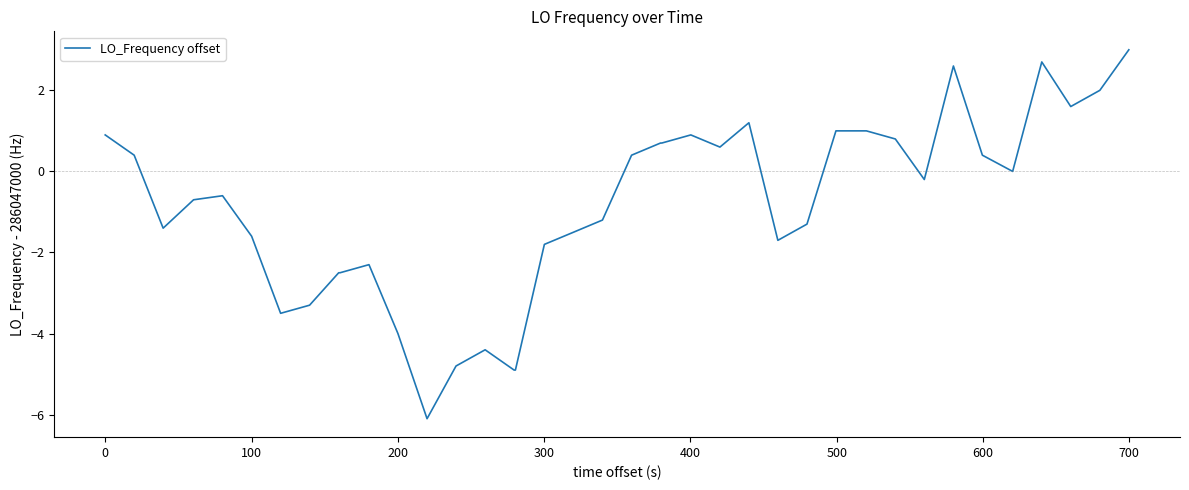

True or false: the data has more than 1 interior local peaks.

True